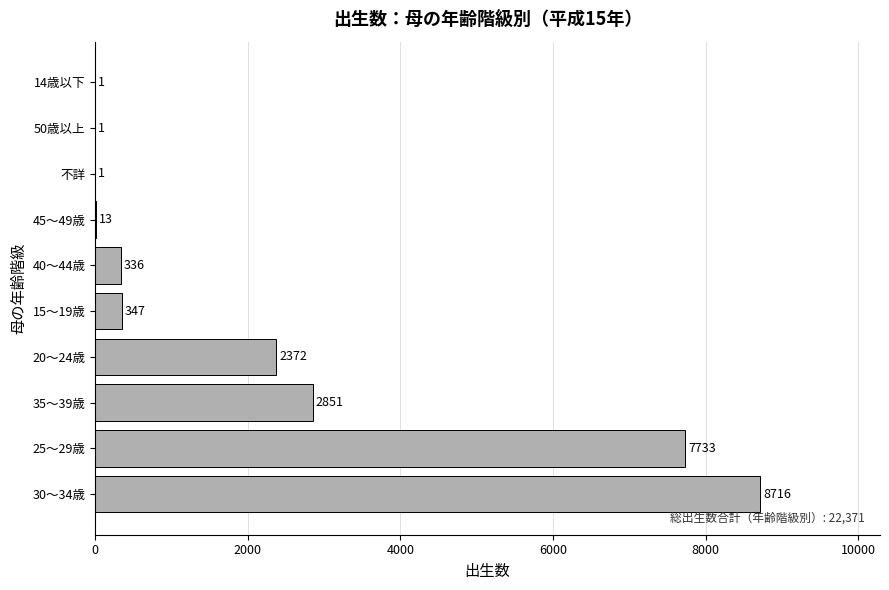

Which category has the highest value across all series?

30～34歳